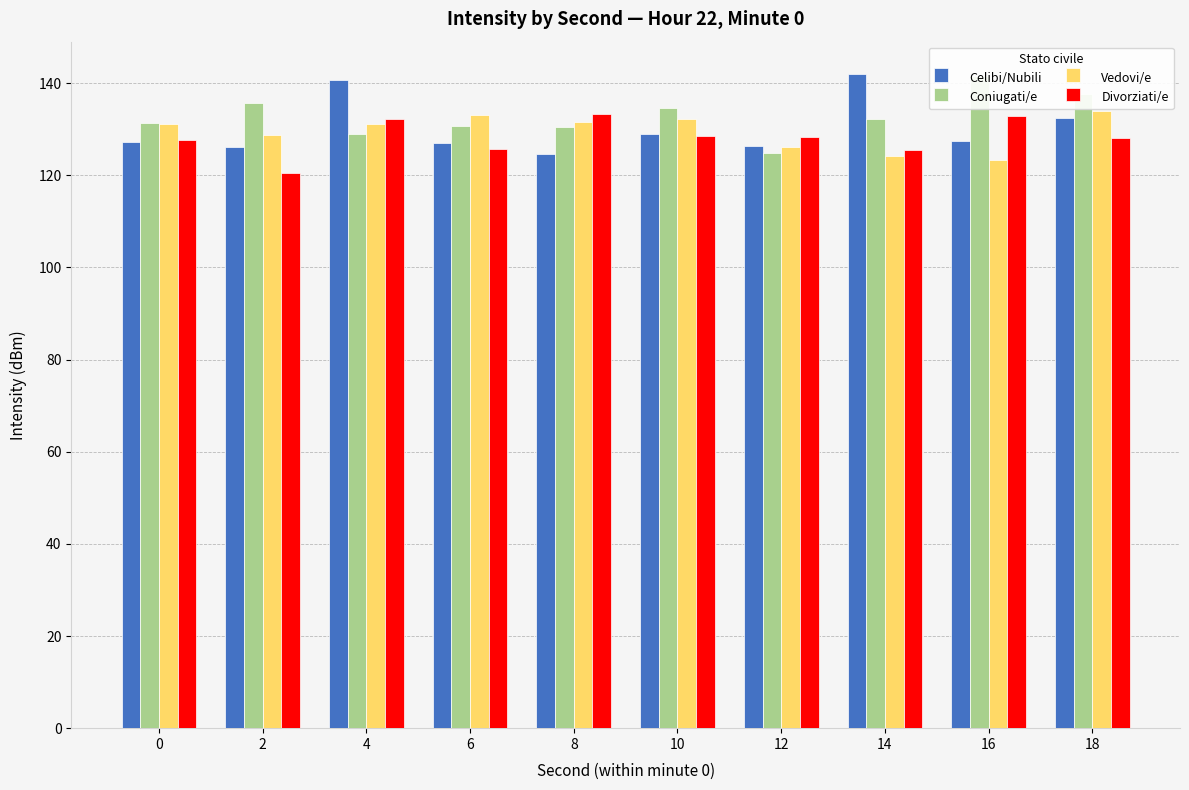

Reading left to right, transcribe all the data shown in this chart.

Celibi/Nubili: 127.1	126.2	140.6	127.0	124.5	129.0	126.3	141.9	127.5	132.4
Coniugati/e: 131.4	135.6	129.0	130.6	130.4	134.6	124.9	132.2	141.5	137.7
Vedovi/e: 131.1	128.7	131.2	133.1	131.5	132.1	126.2	124.3	123.2	133.8
Divorziati/e: 127.5	120.4	132.2	125.7	133.2	128.5	128.3	125.5	132.8	128.0